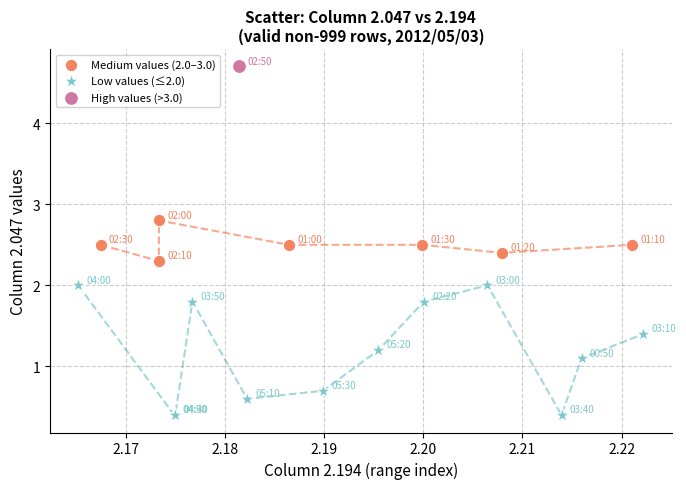

Which series reaches the minimum Y coordinate?

Low values (≤2.0)